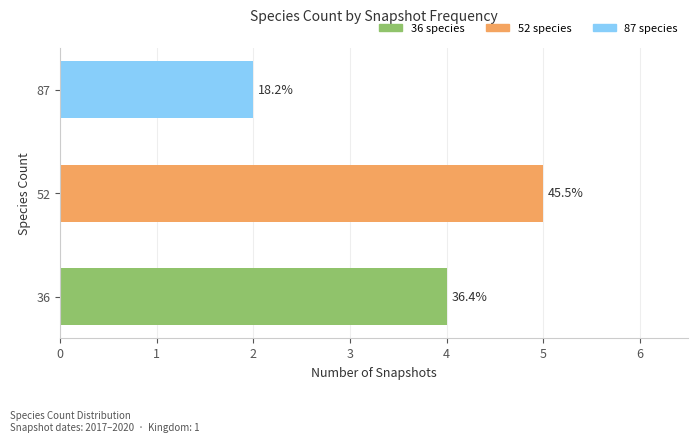

What is the minimum value shown in the chart?

2